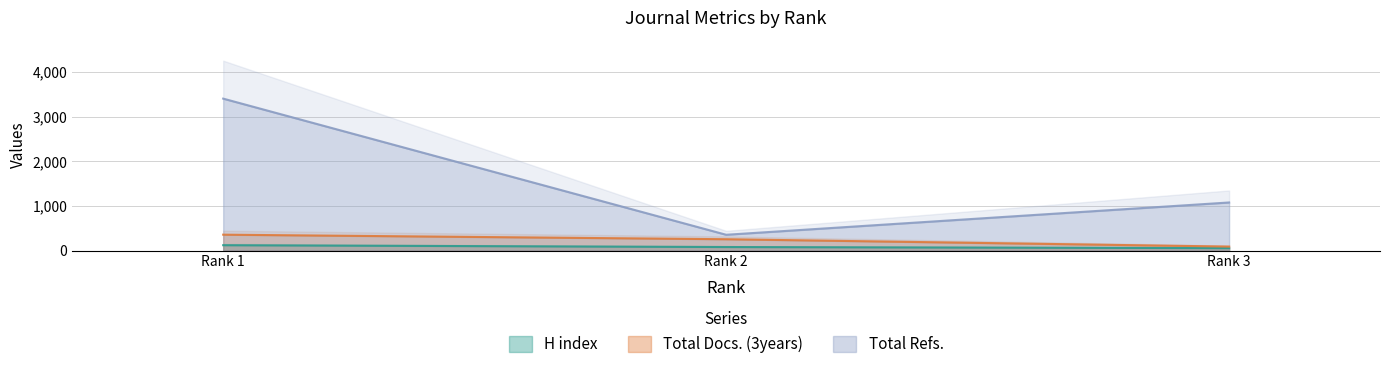

What is the maximum value shown in the chart?

3406